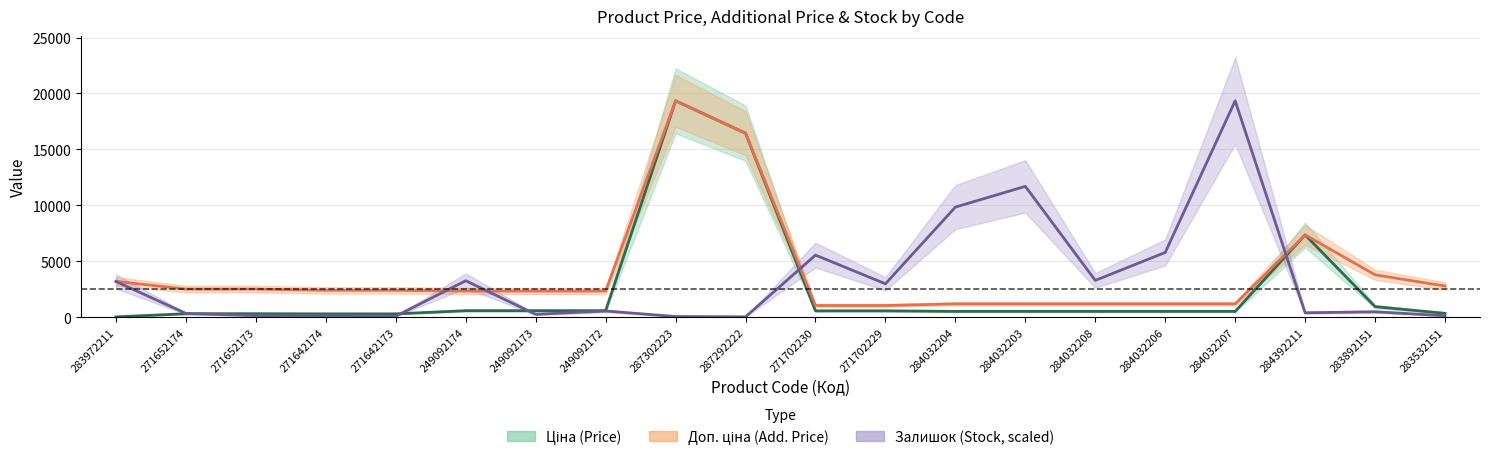

How many values in the Доп. ціна series exceed 2405?

10